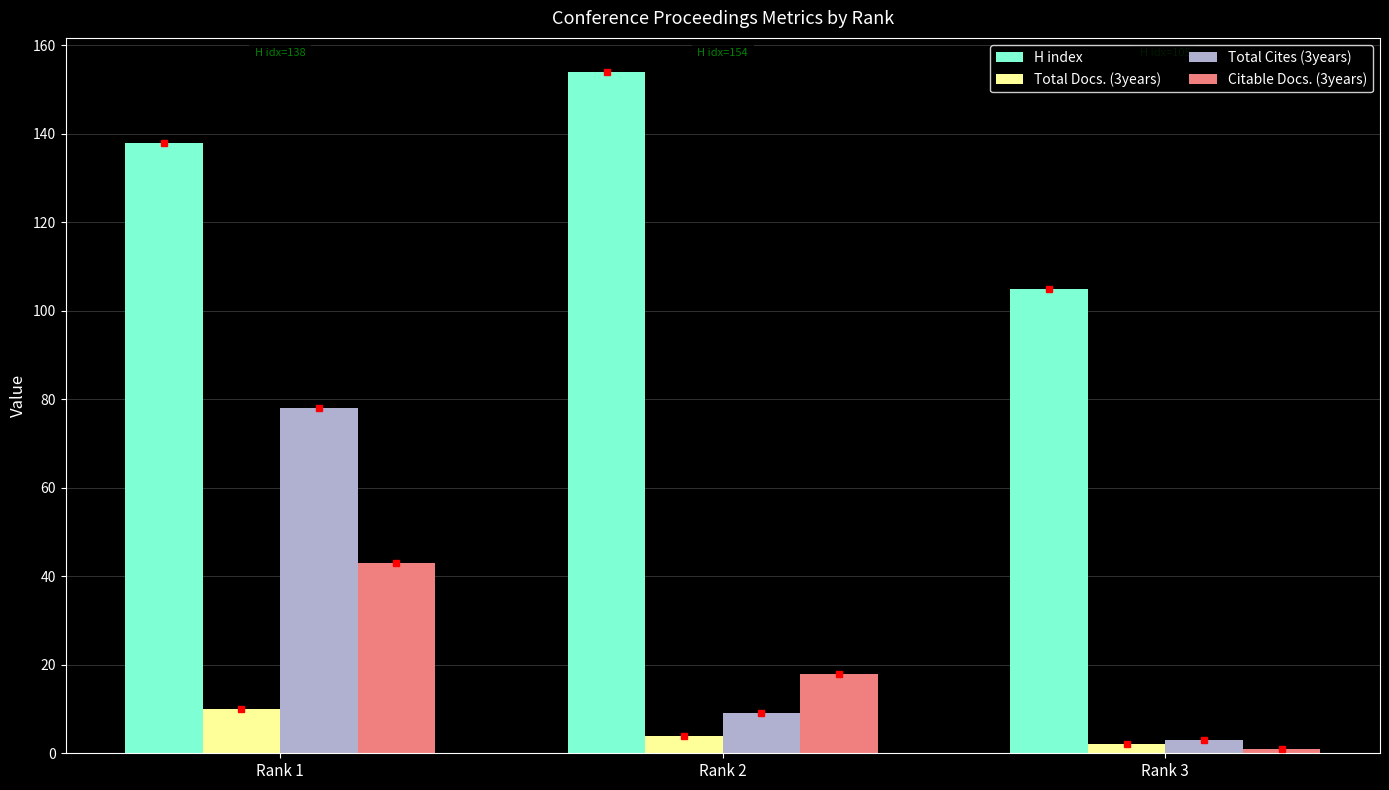

Reading right to left, list all the values displayed in this chart.

H index: Rank 3=105	Rank 2=154	Rank 1=138
Total Docs. (3years): Rank 3=2	Rank 2=4	Rank 1=10
Total Cites (3years): Rank 3=3	Rank 2=9	Rank 1=78
Citable Docs. (3years): Rank 3=1	Rank 2=18	Rank 1=43